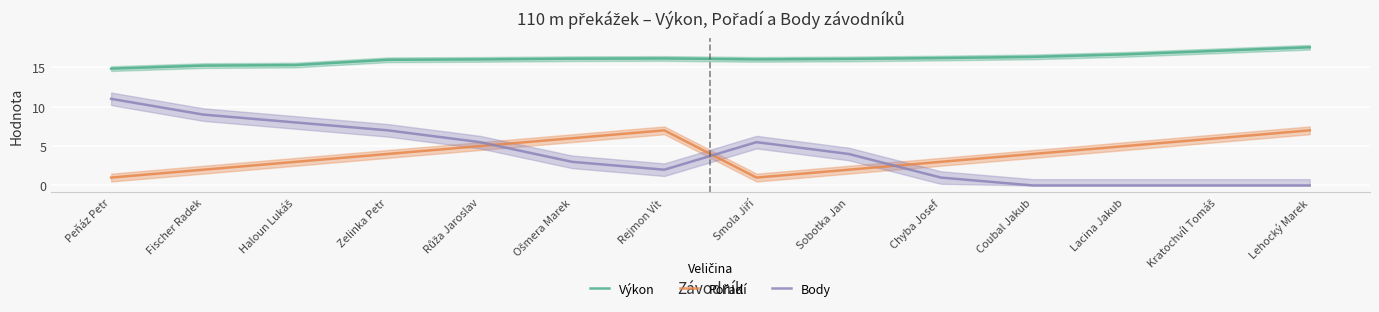

How many lines are shown in the chart?

3